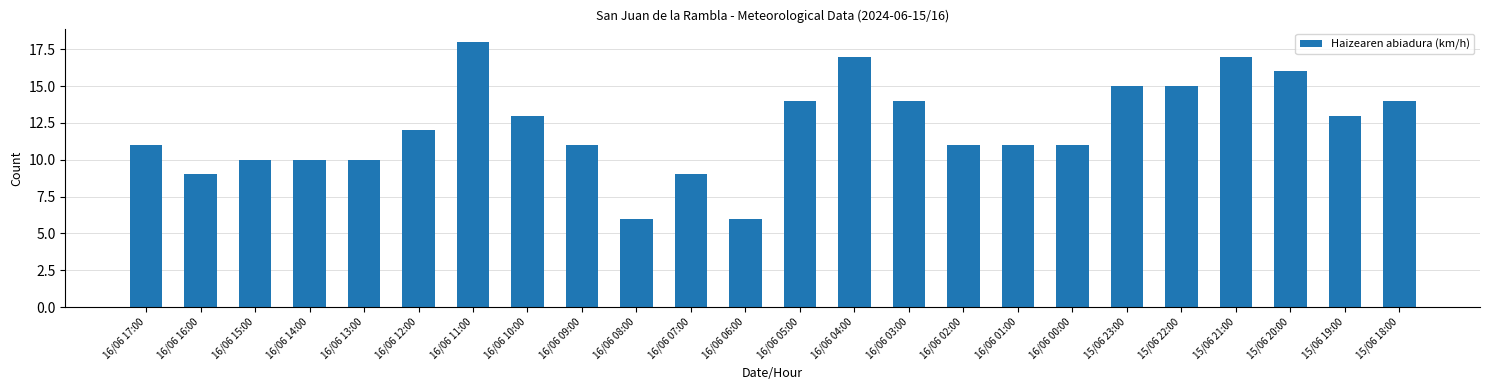

What is the average value?

12